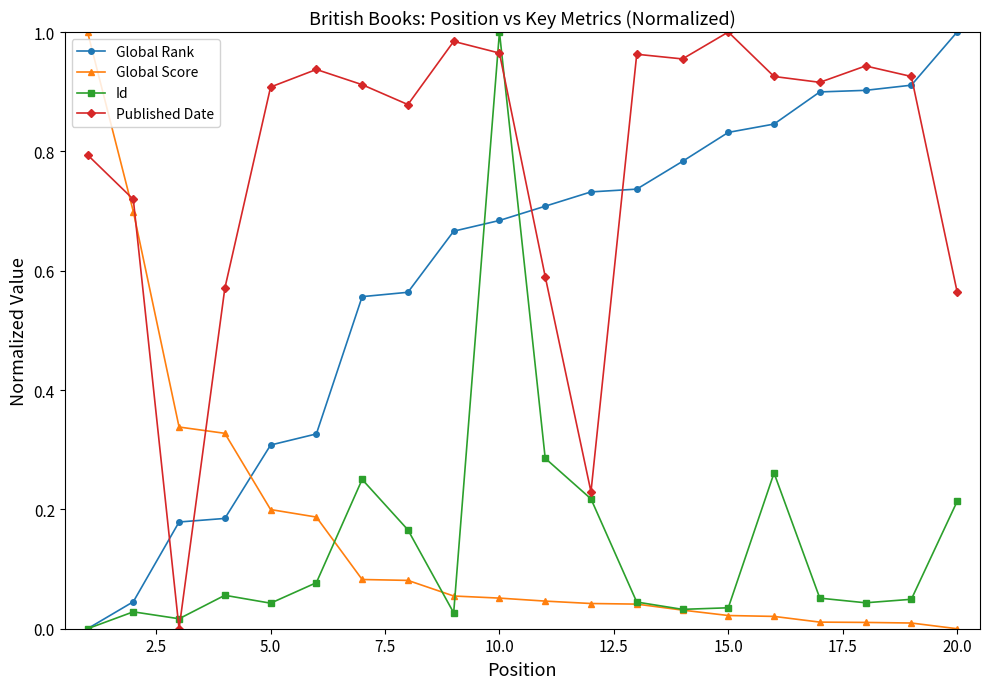

In Id, how many points are lower than both neighbors (excluding endpoints)?

5